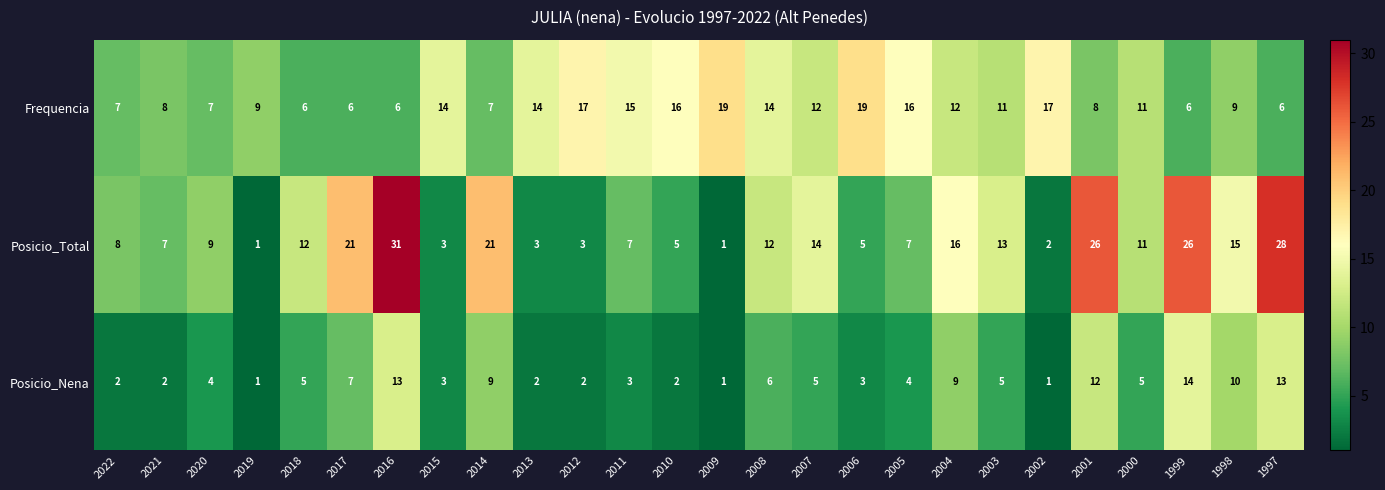

What is the highest value of the Posicio_Total series?

31